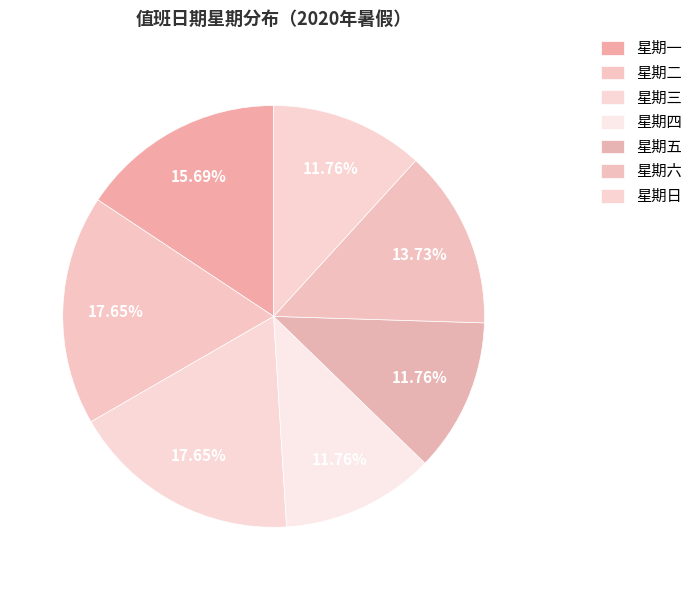

Count the number of slices in the pie.

7